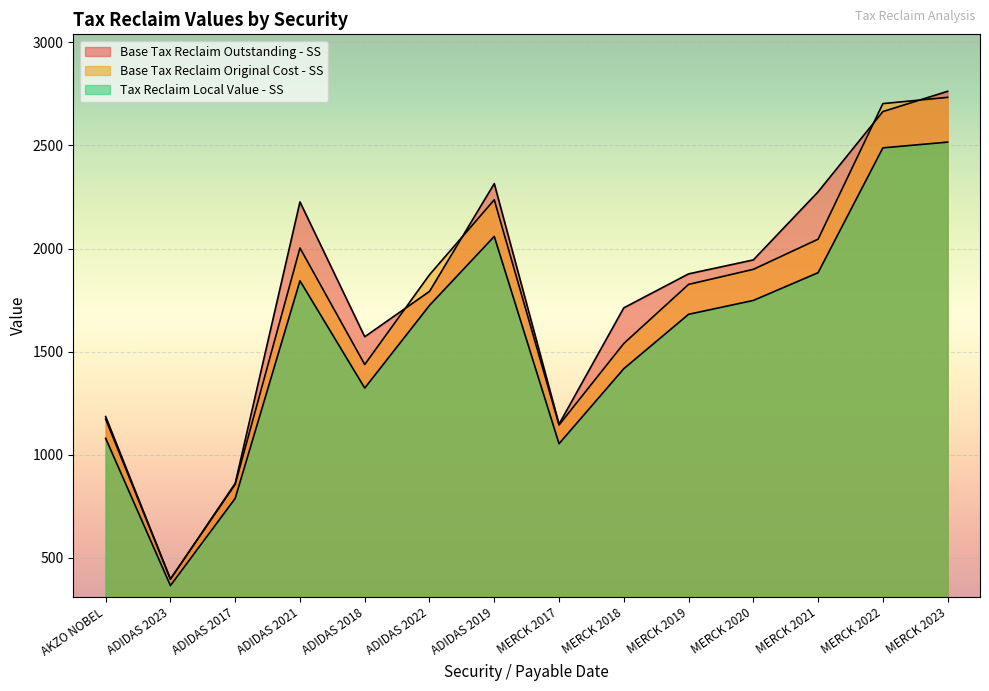

Which series changed the most between AKZO NOBEL and MERCK 2019?

Base Tax Reclaim Outstanding - SS